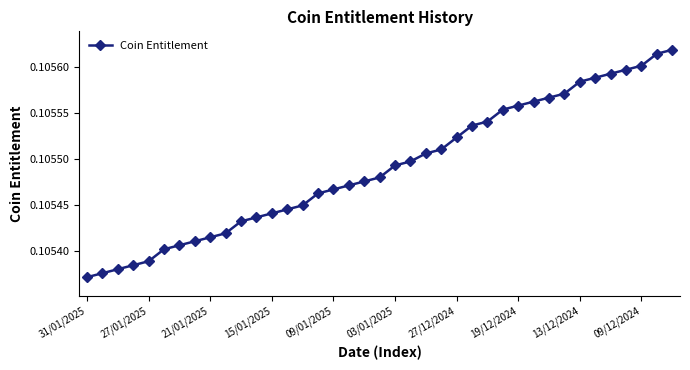

How many values are between 0 and 1?

39